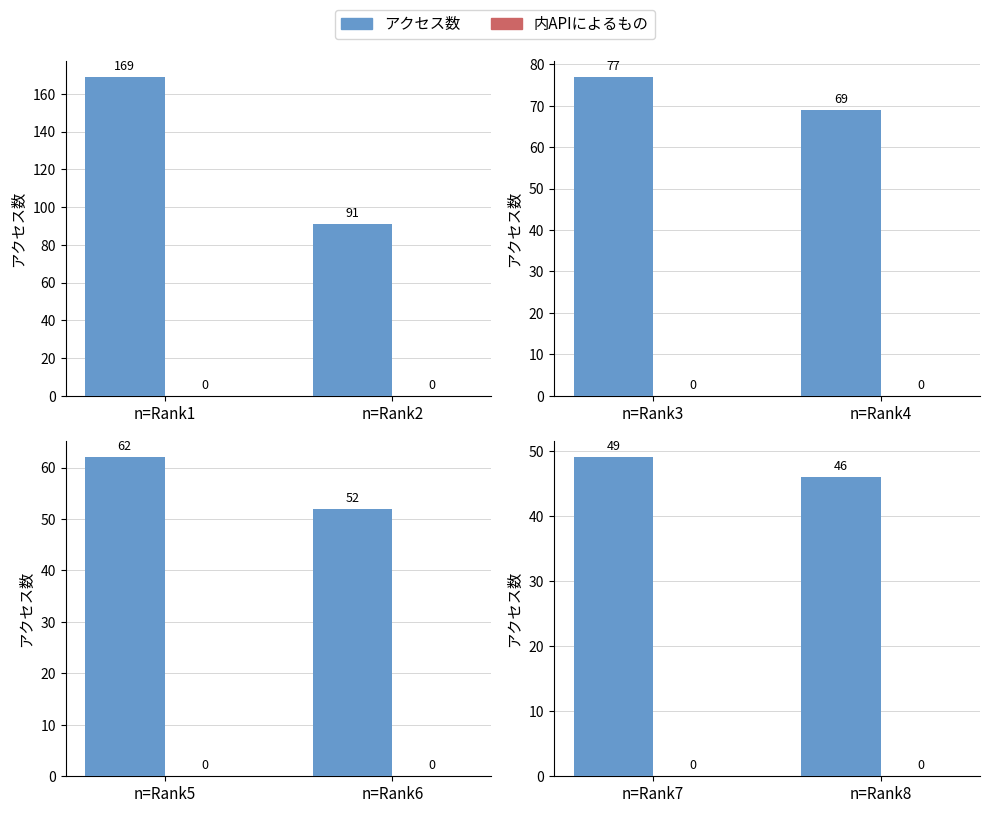

Does the chart contain any negative values?

No